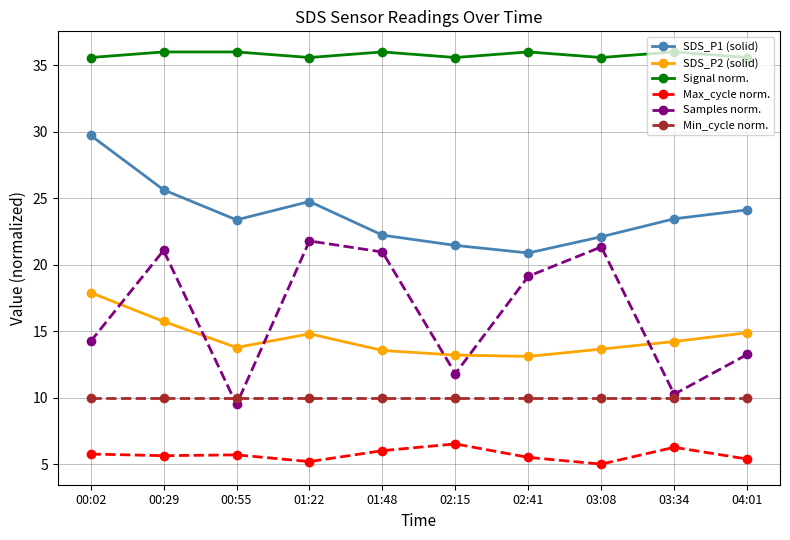

At which category does Samples norm. reach its first local peak?

00:29